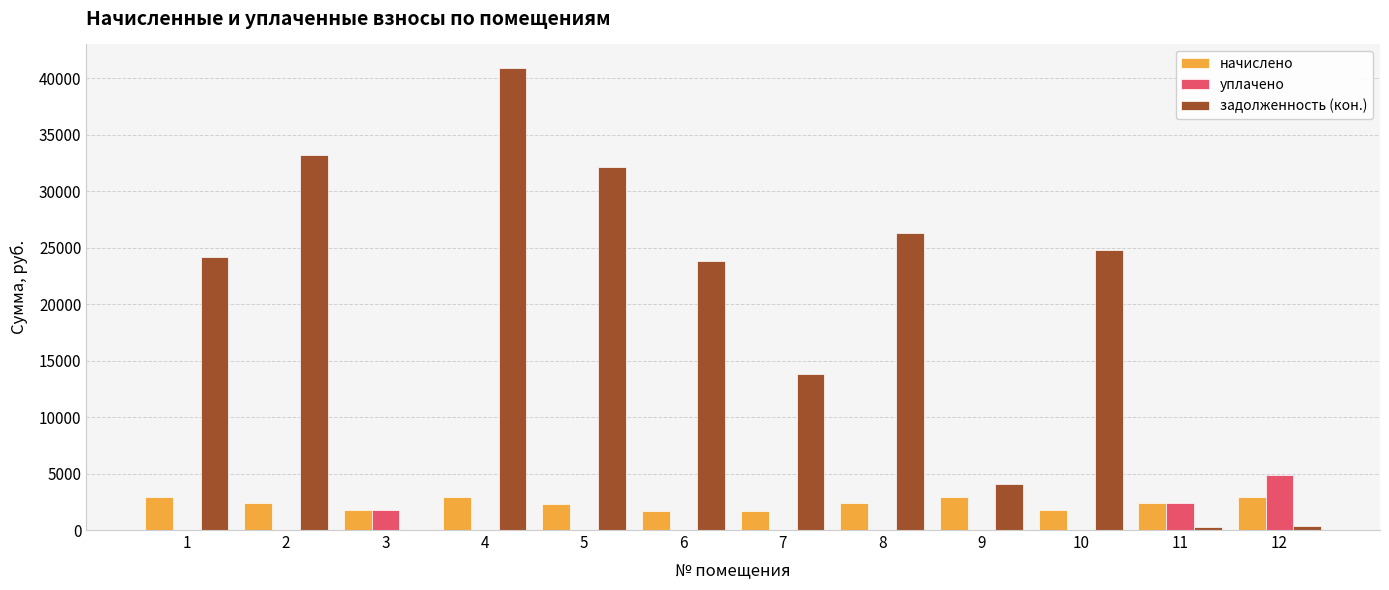

The value of уплачено at 7 is 3003.4. True or false?

False